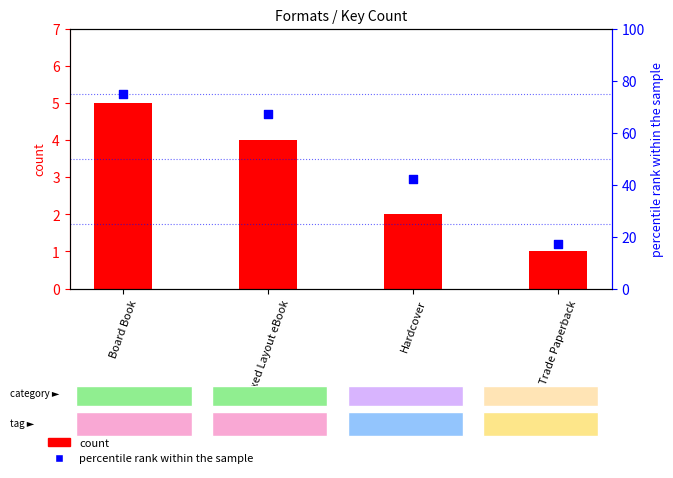

Which series has the largest total across all categories?

percentile rank within the sample